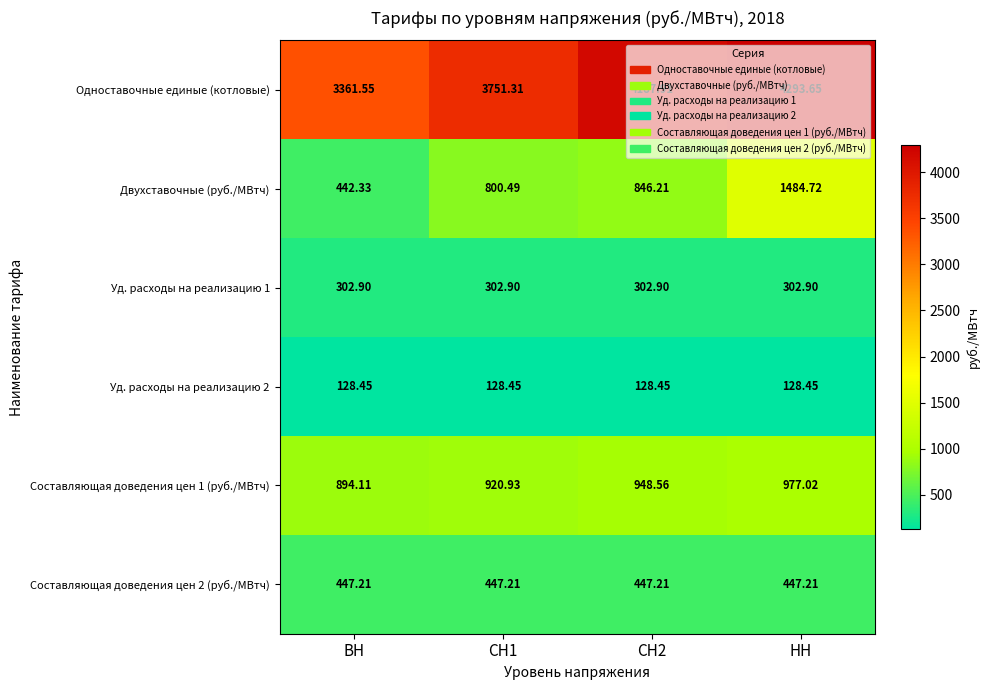

Which series has the largest total across all categories?

Одноставочные единые (котловые)